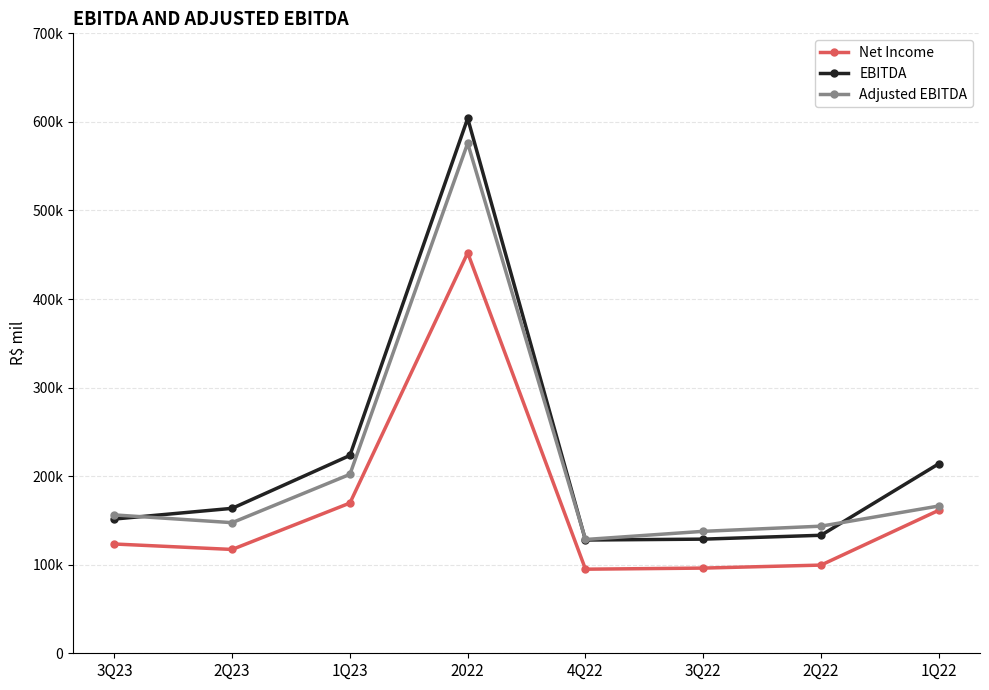

Is this an area chart (filled region under the line)?

No